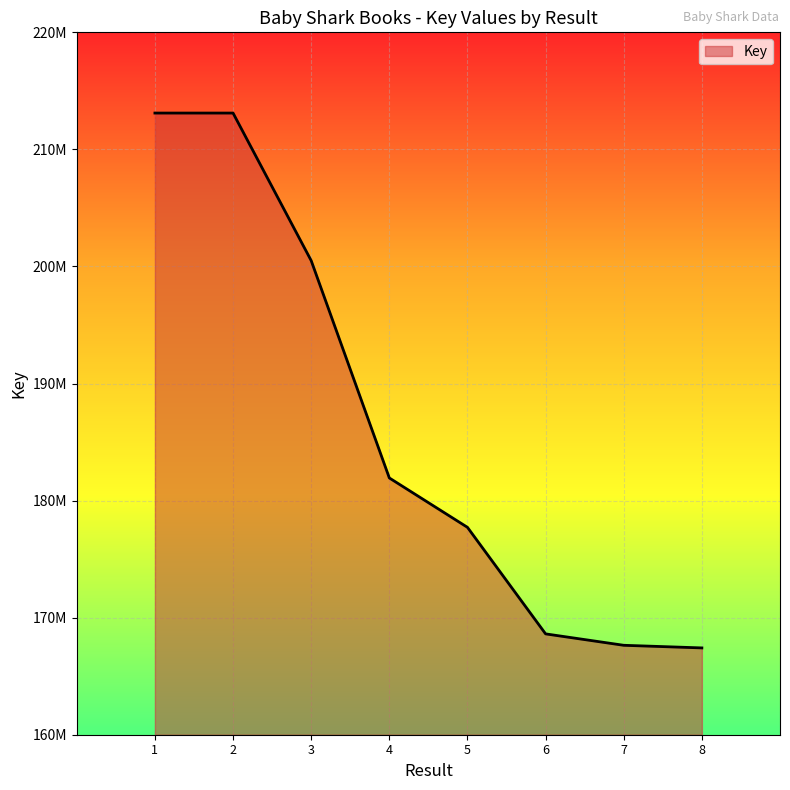

What is the sum of all values?

1490026071